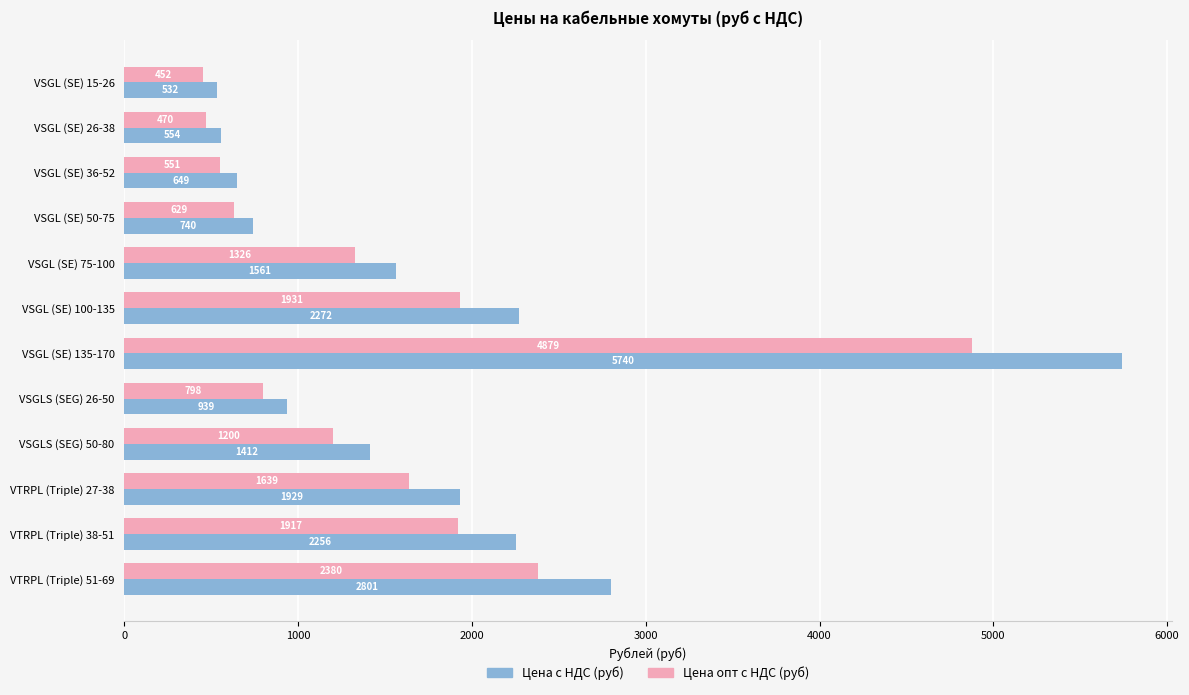

Which series changed the most between VSGL (SE) 15-26 and VSGLS (SEG) 26-50?

Цена с НДС (руб)